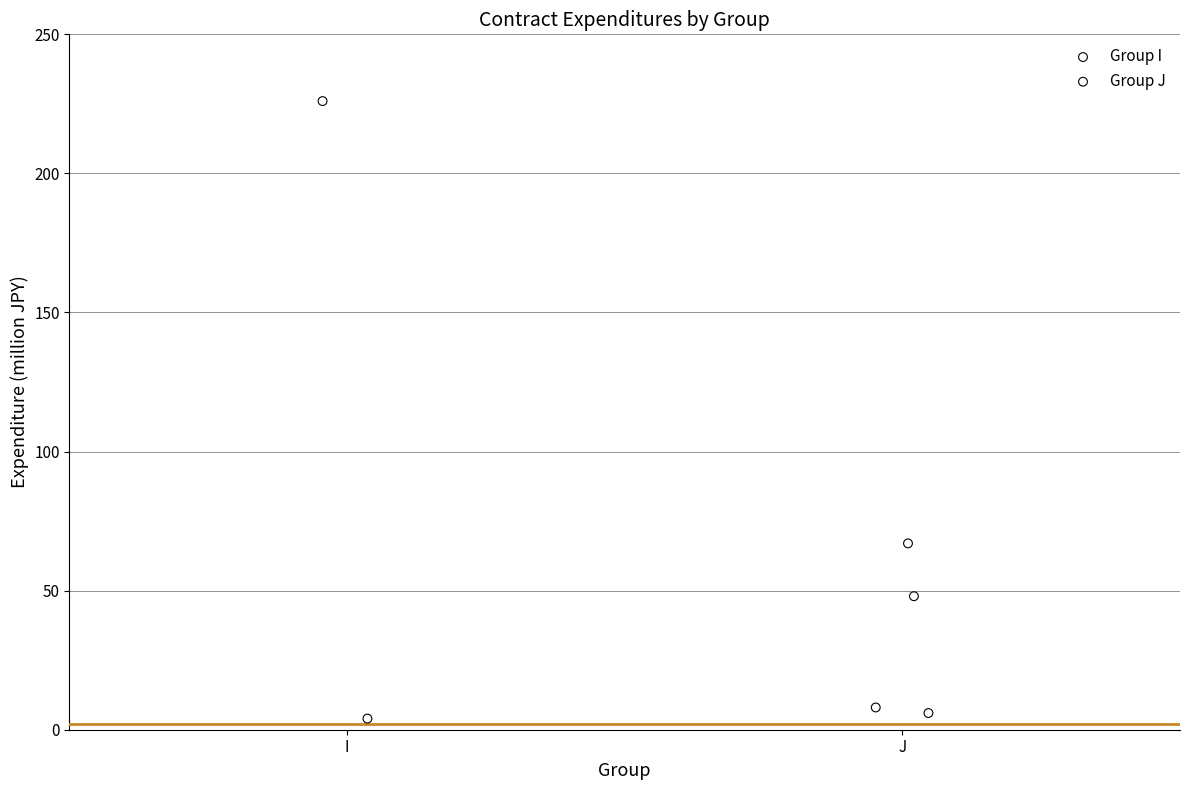

What are all the series names shown in the legend?

Group I, Group J